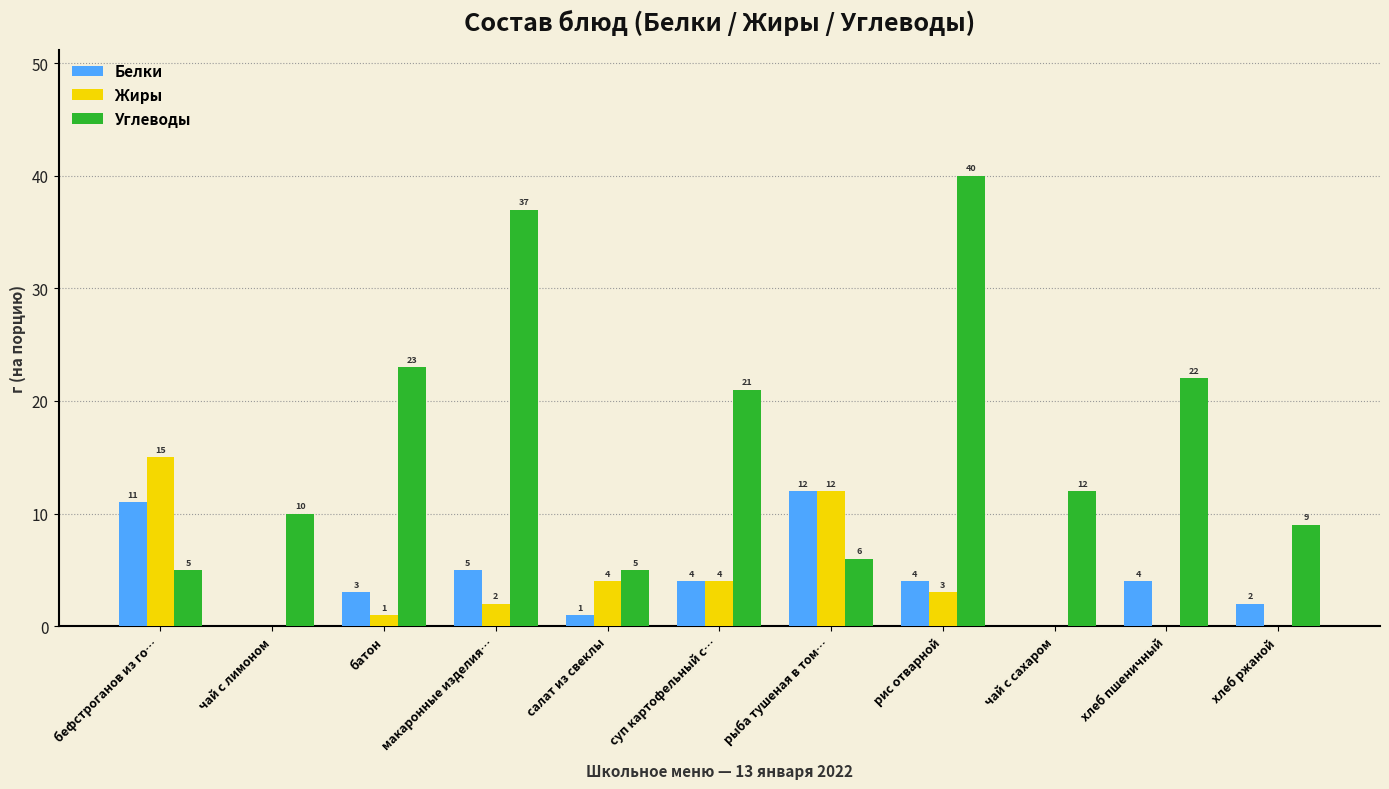

The value of Углеводы at батон is 23. True or false?

True